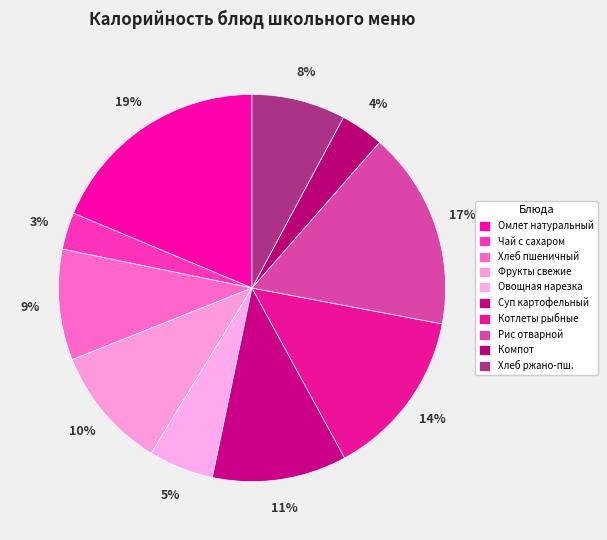

The Омлет натуральный slice represents 19% of the pie. True or false?

True